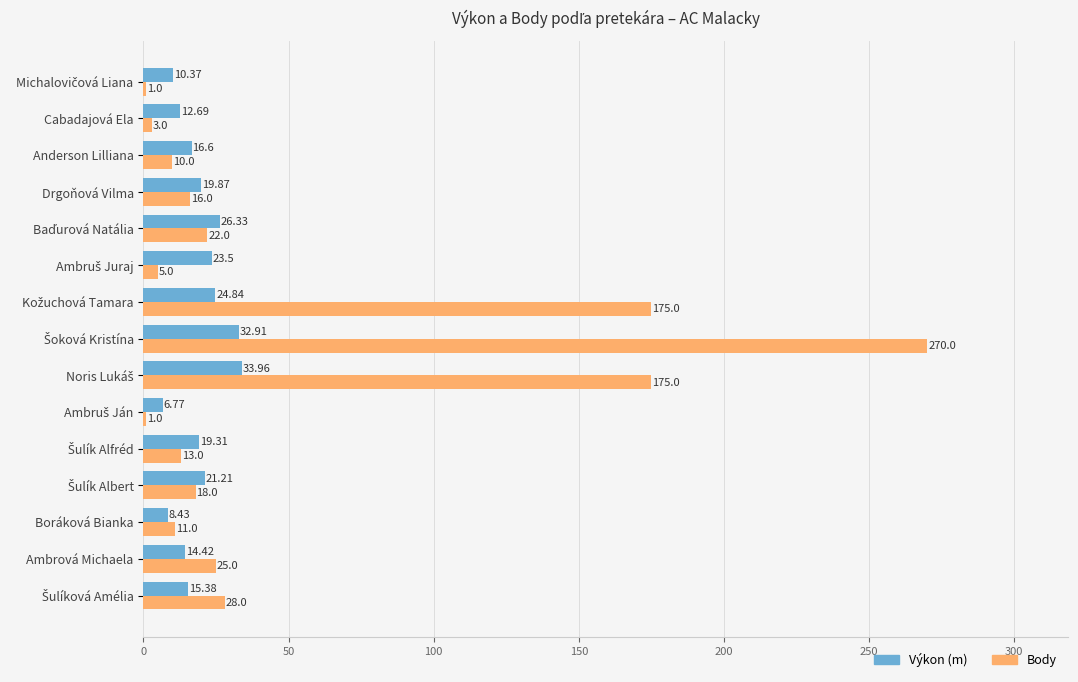

Rank the series by their average value, from highest to lowest.

Body, Výkon (m)